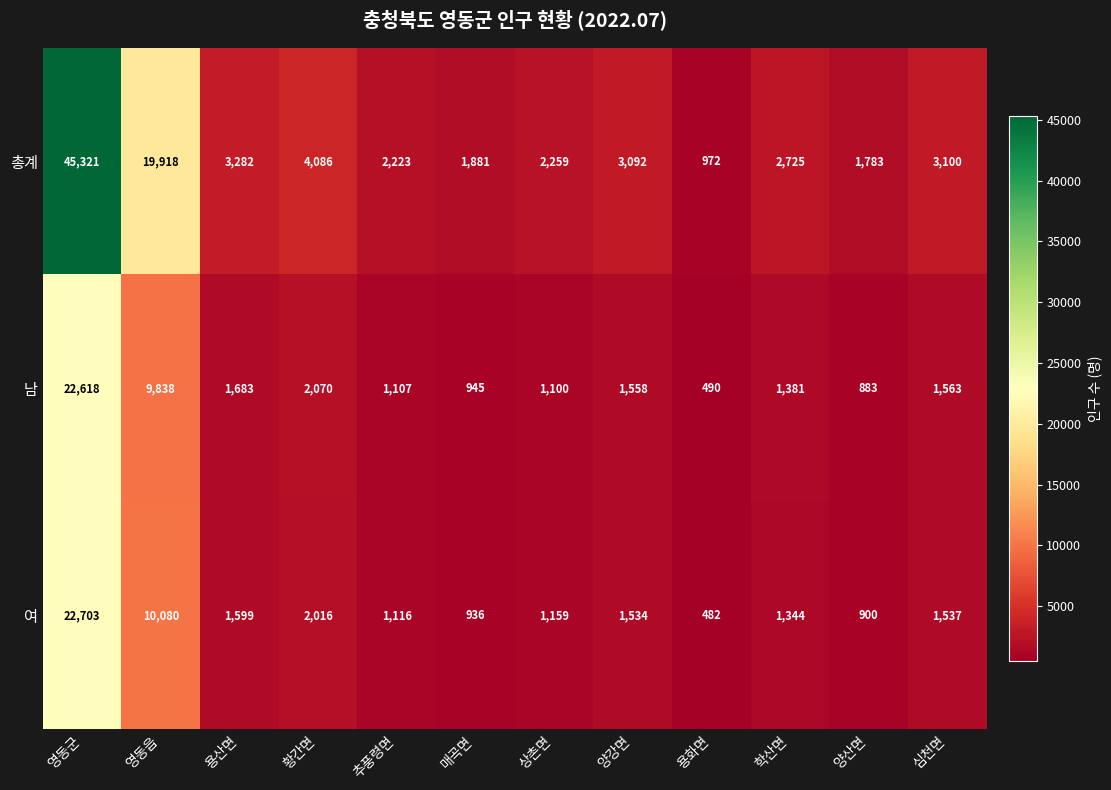

At which label is 여 closest to 11592?

영동읍